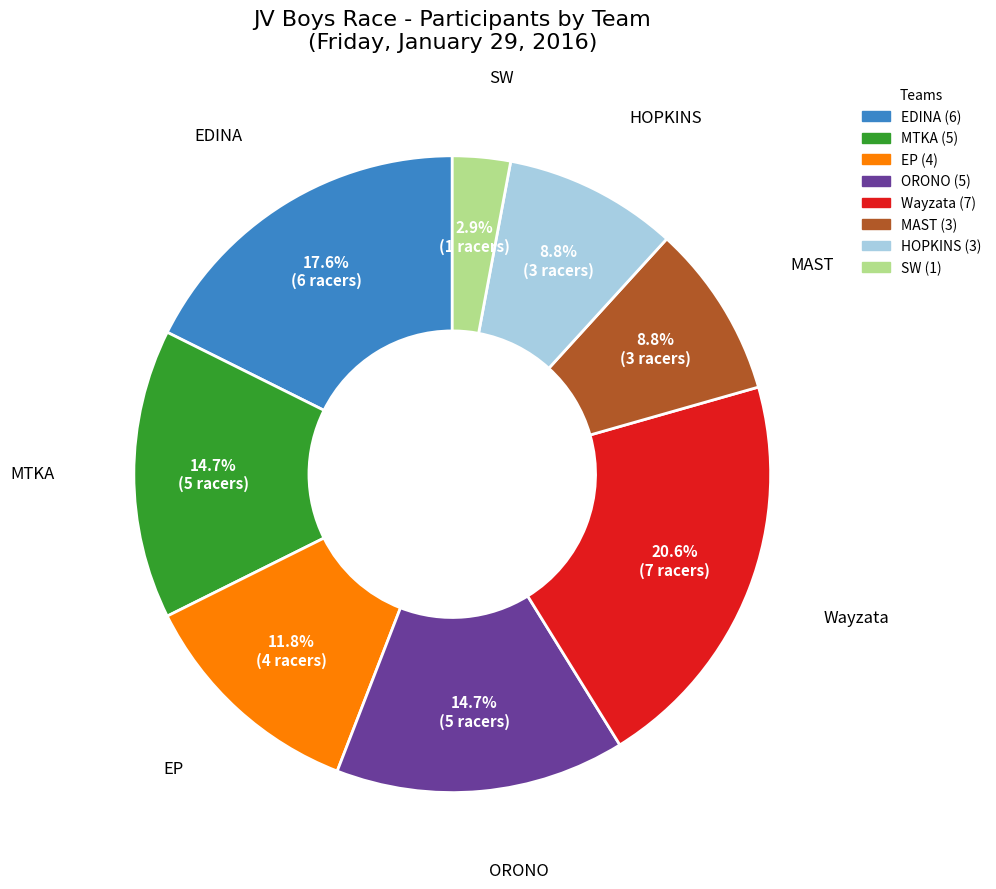

What portion of the pie excludes ORONO?

85.3%